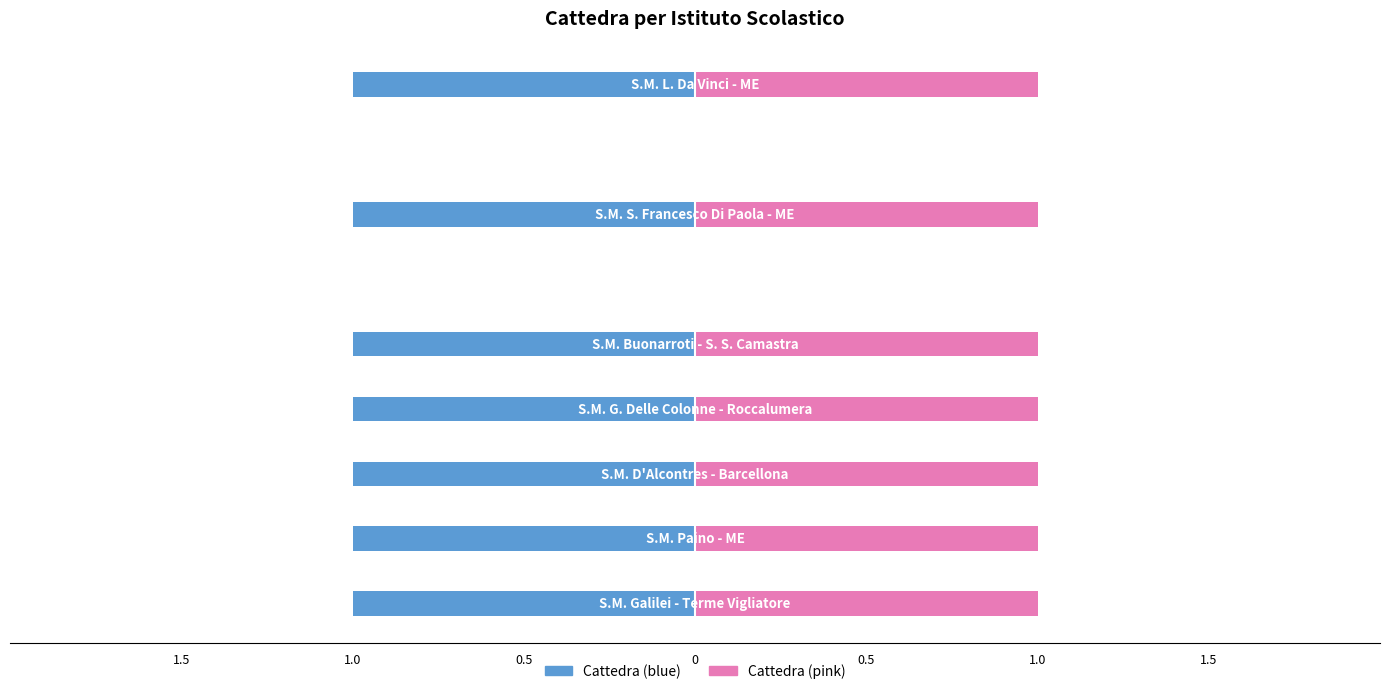

Which series has the largest total across all categories?

Cattedra (pink)